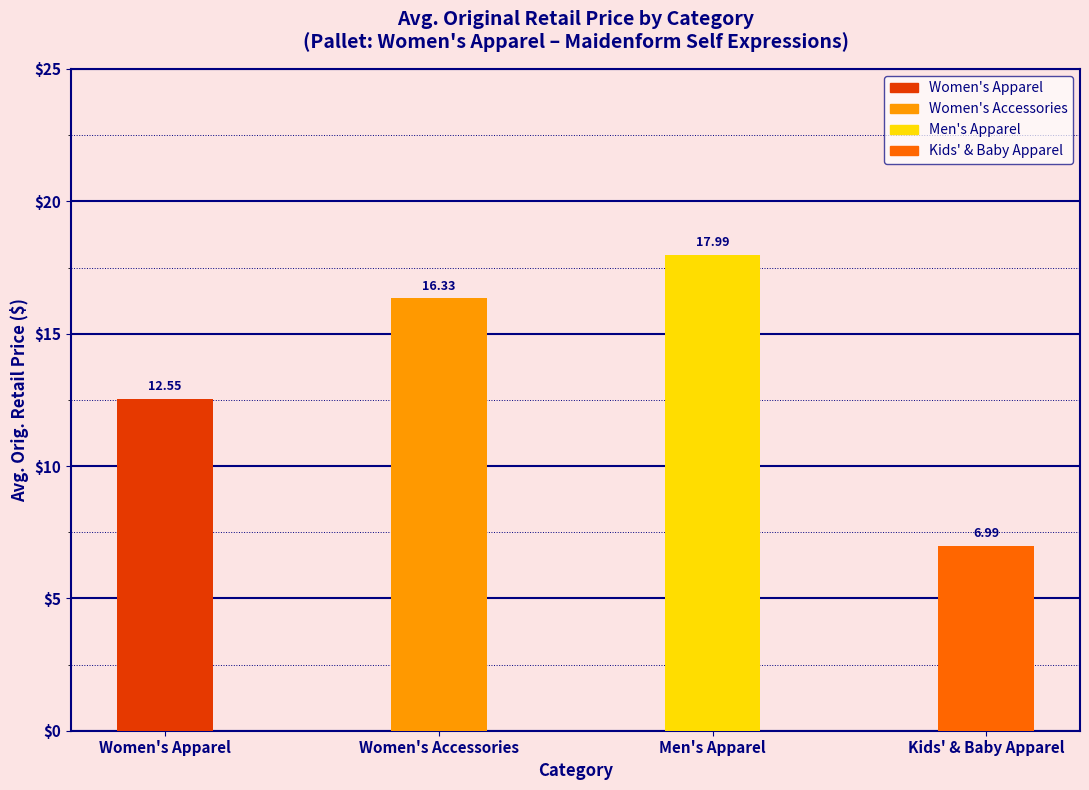

List the labels in order of value, largest first.

Men's Apparel, Women's Accessories, Women's Apparel, Kids' & Baby Apparel